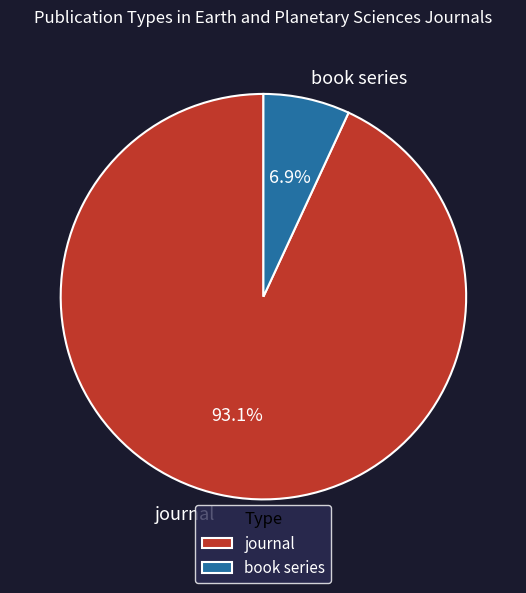

What percentage is the book series slice, to the nearest percent?

7%